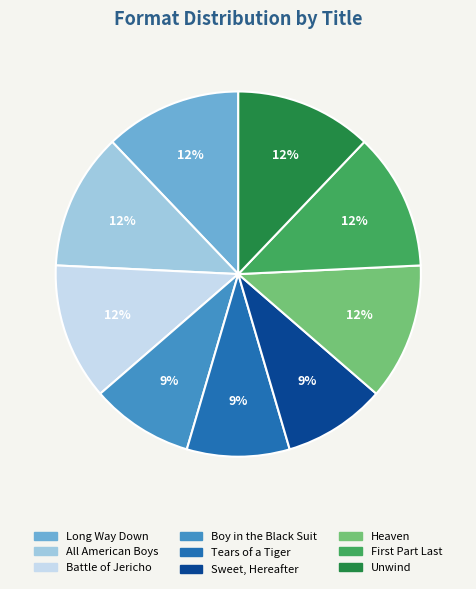

To the nearest percent, what is the average slice percentage?

11%